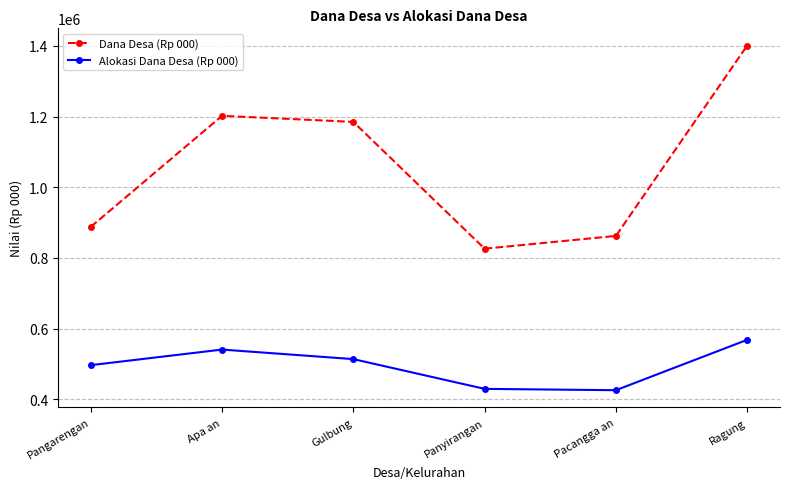

Which category has the highest value across all series?

Ragung